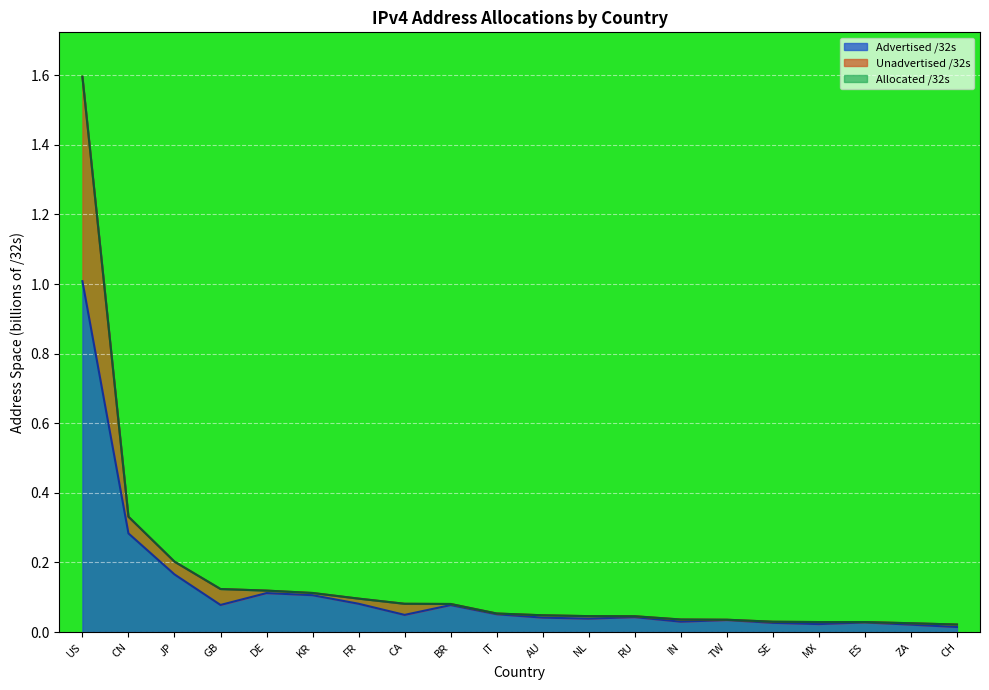

True or false: Allocated /32s has a value of 0.1 at CA.

True